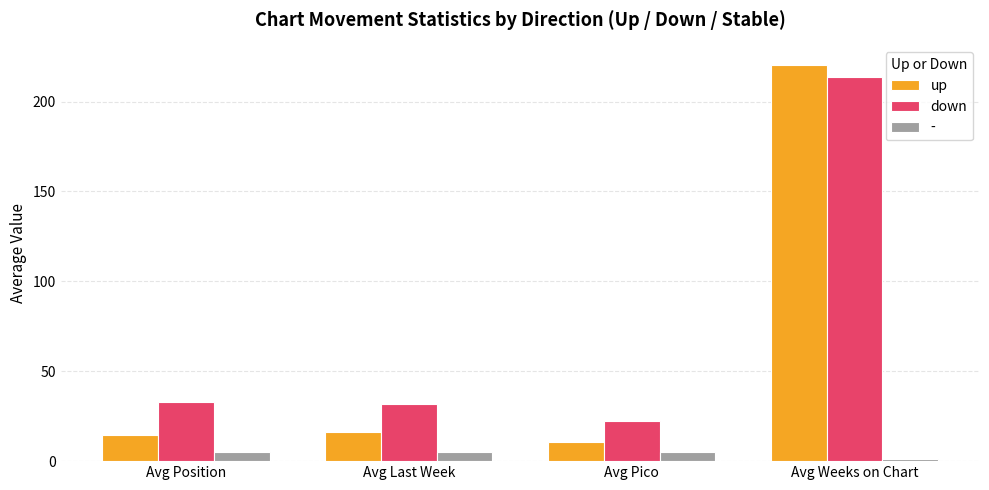

Which series has the widest spread of values?

up